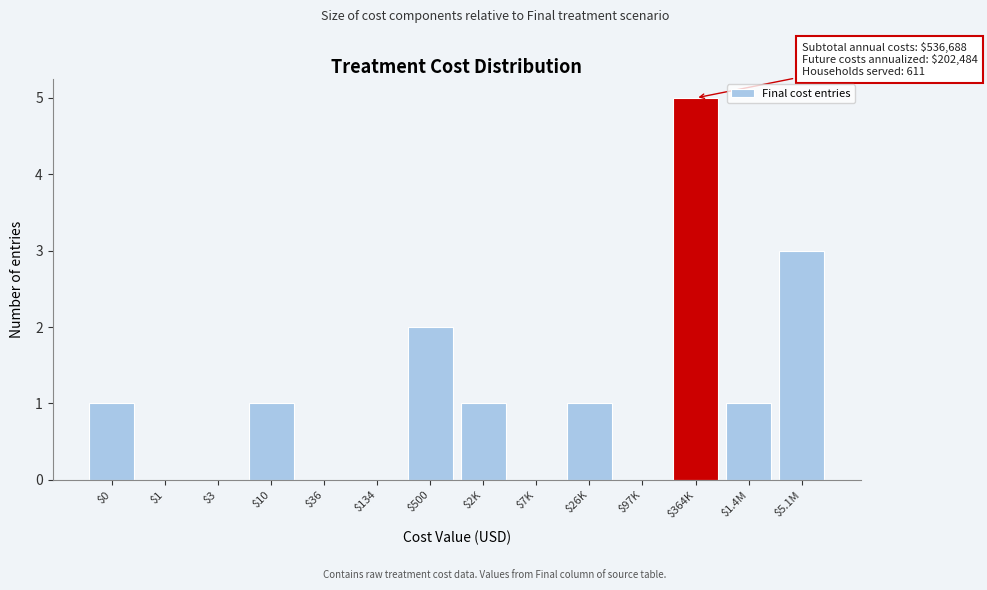

What is the sum of all values?

15